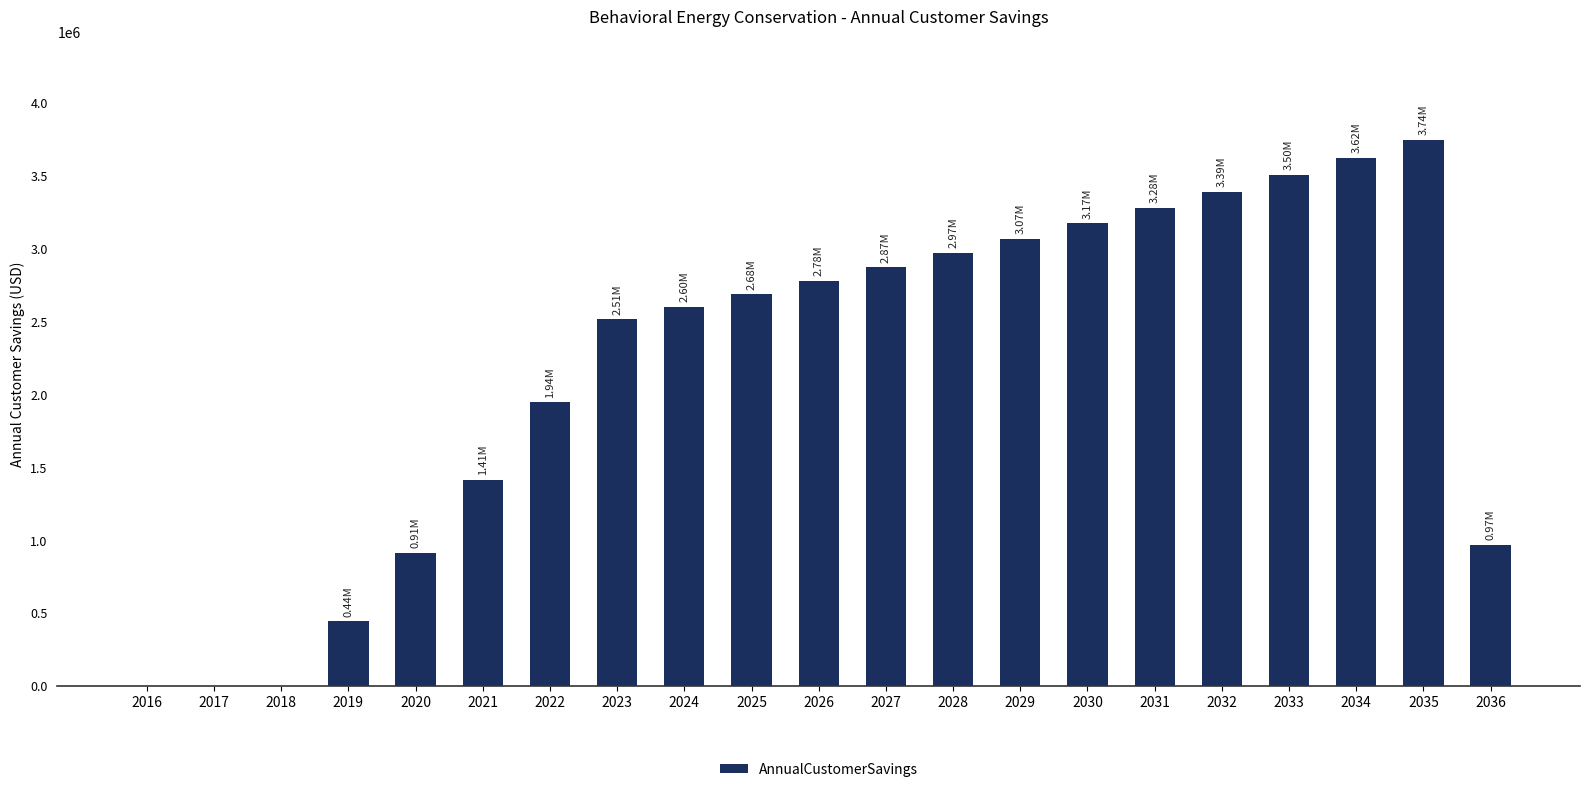

Reading right to left, list all the values displayed in this chart.

967359.9	3742928.5	3620553.8	3502180.1	3387676.7	3276916.9	3169778.4	3066142.7	2965895.5	2868925.8	2775126.5	2684394.0	2596628.0	2511731.4	1943688.5	1410104.8	909334.4	439801.9	0.0	0.0	0.0